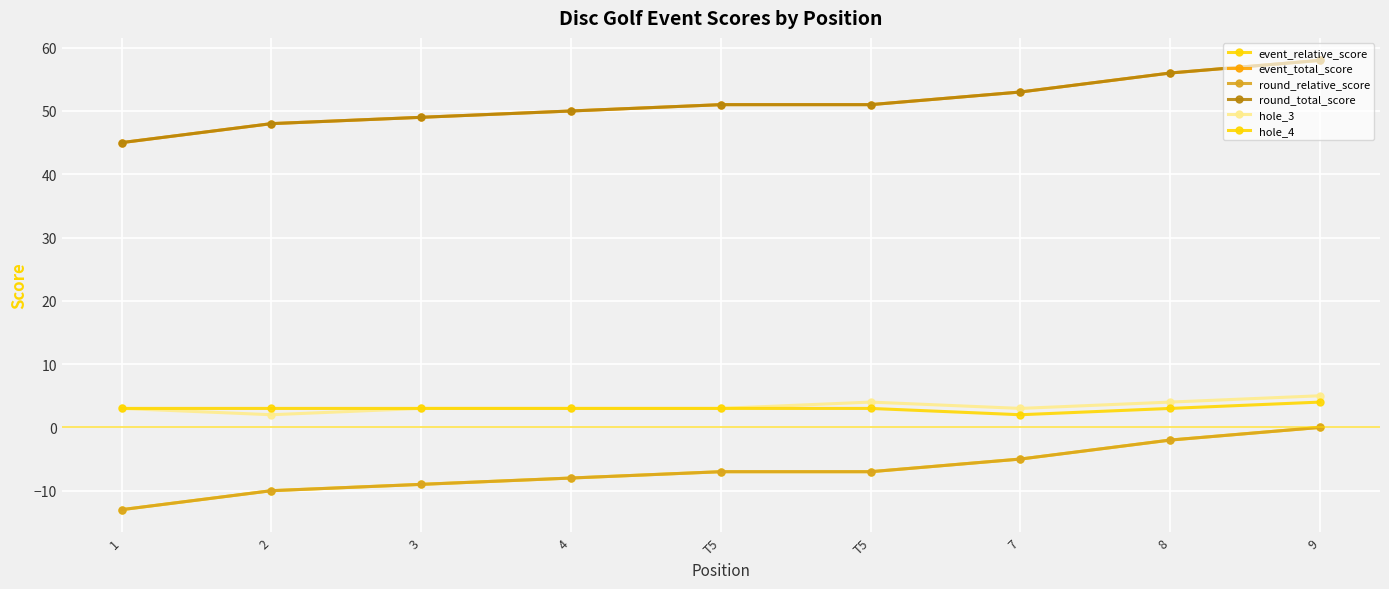

What is the difference between the maximum and minimum values in the round_relative_score series?

13